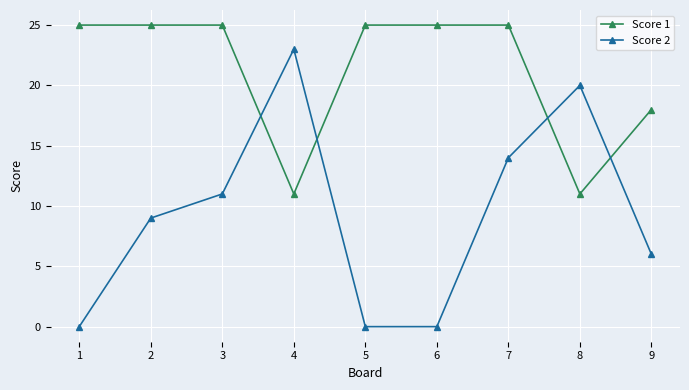

Reading left to right, extract all data points from this chart.

Score 1: 25	25	25	11	25	25	25	11	18
Score 2: 0	9	11	23	0	0	14	20	6